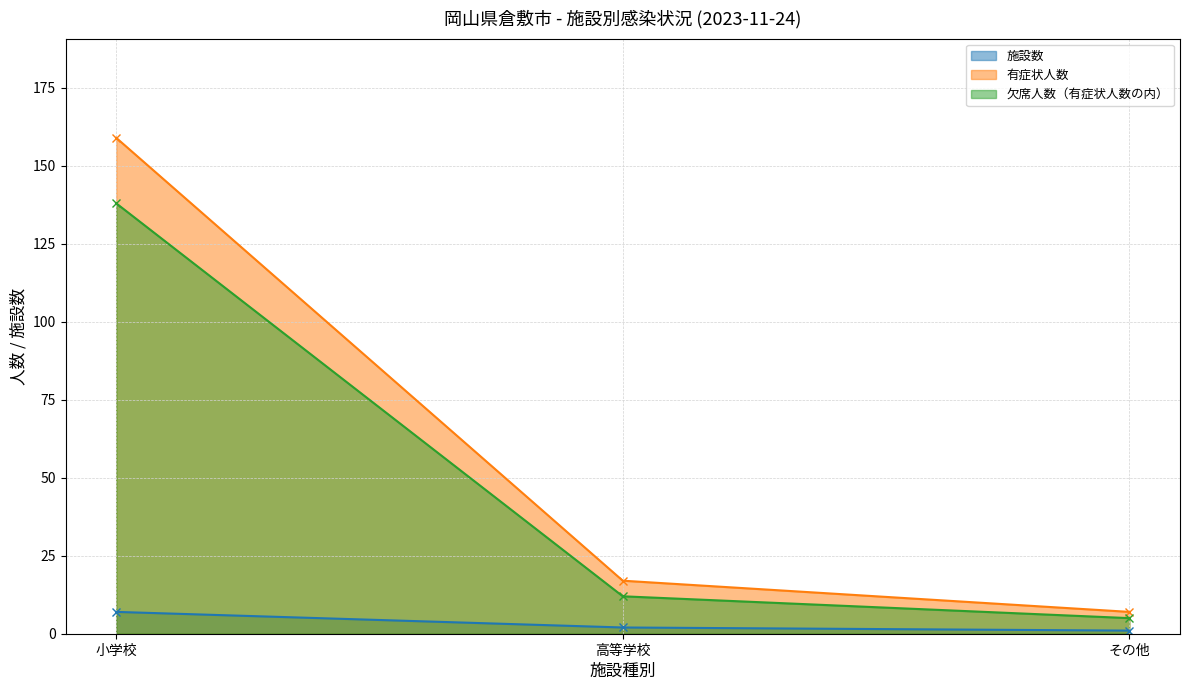

What is the sum of the 有症状人数 values at 小学校 and その他?

166